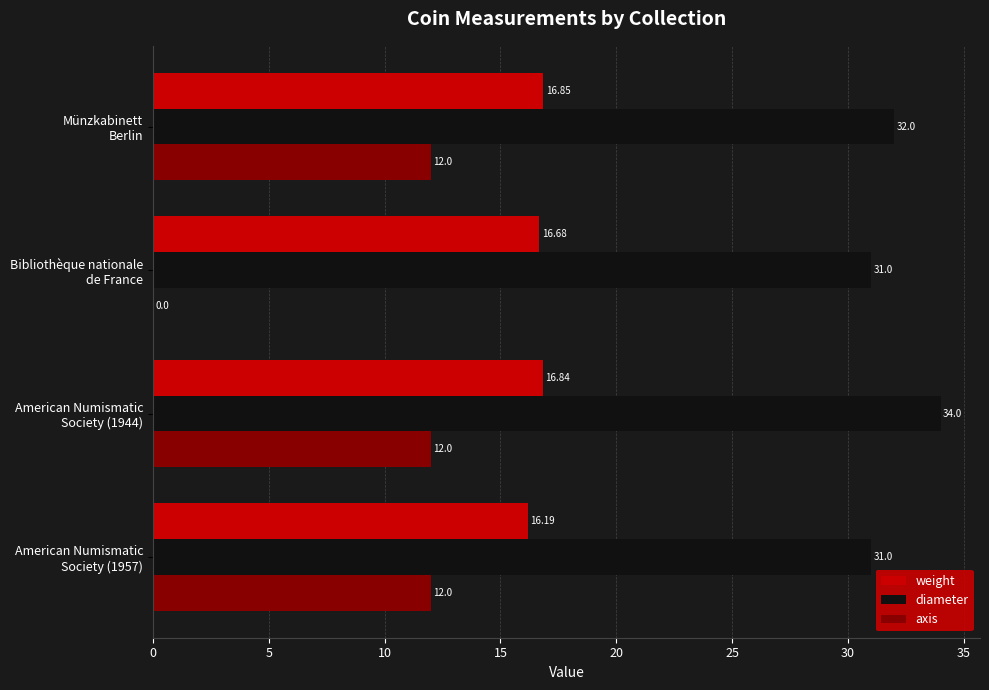

What are all the series names shown in the legend?

weight, diameter, axis